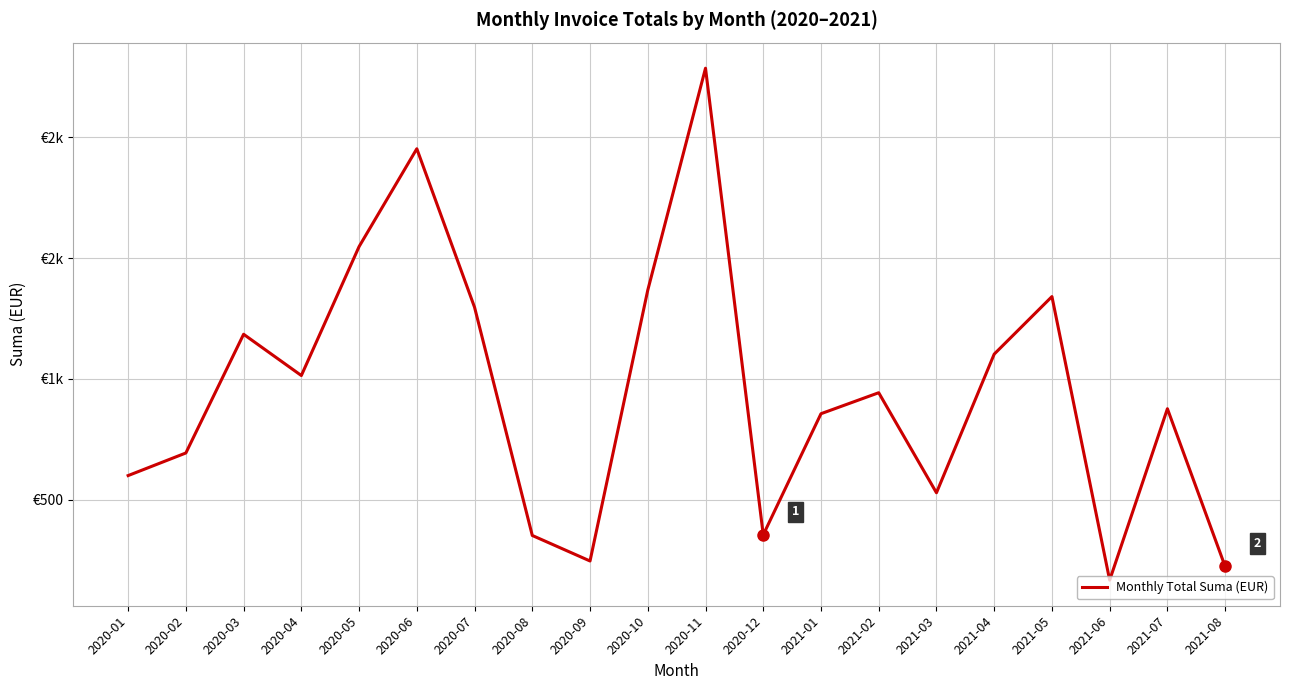

True or false: the data shows 943.1 at 2021-02.

True